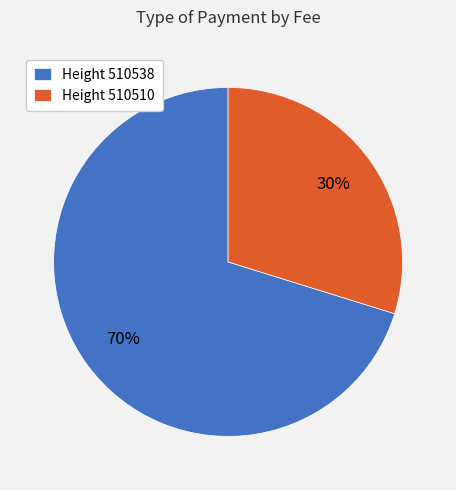

Is there a majority slice in this chart?

Yes